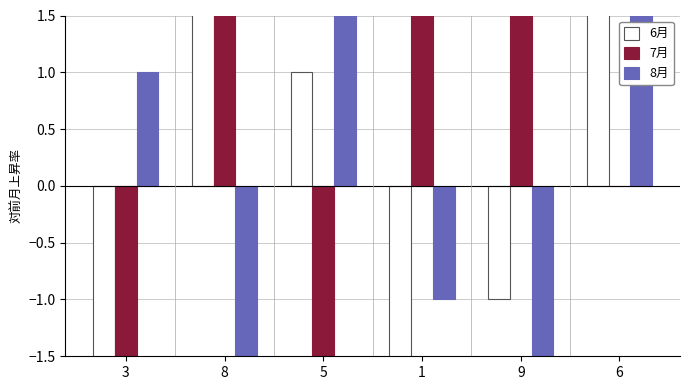

What are all the series names shown in the legend?

6月, 7月, 8月